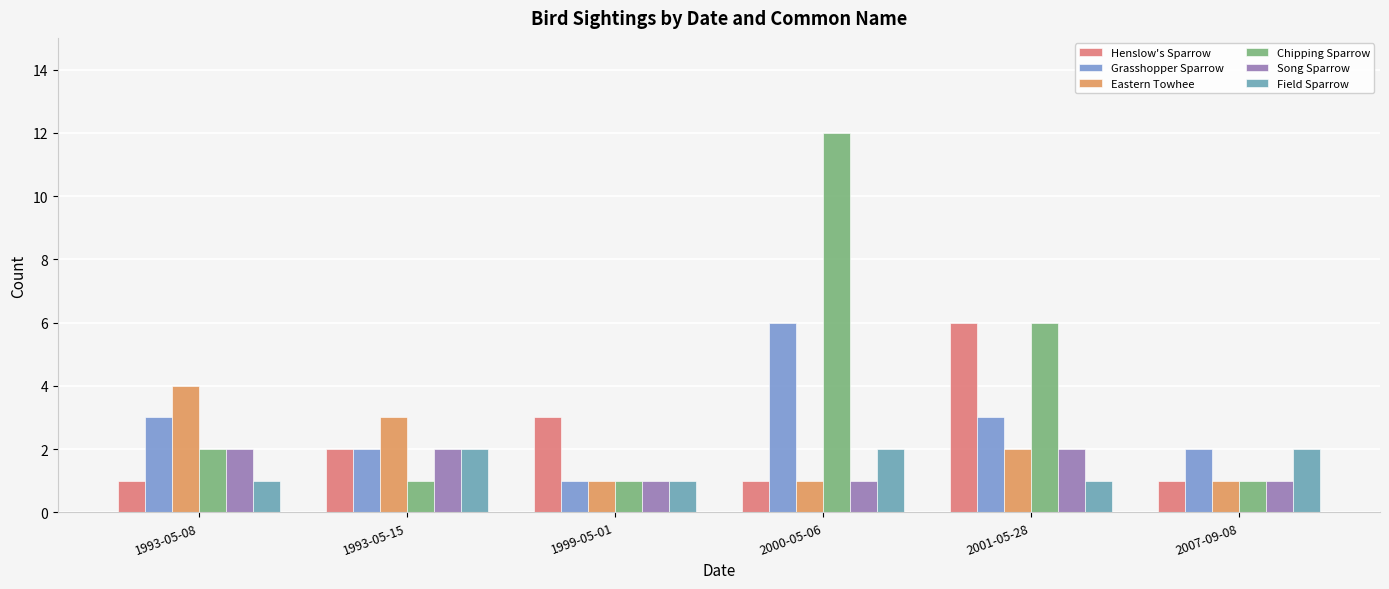

Which category has the lowest value in the Henslow's Sparrow series?

1993-05-08